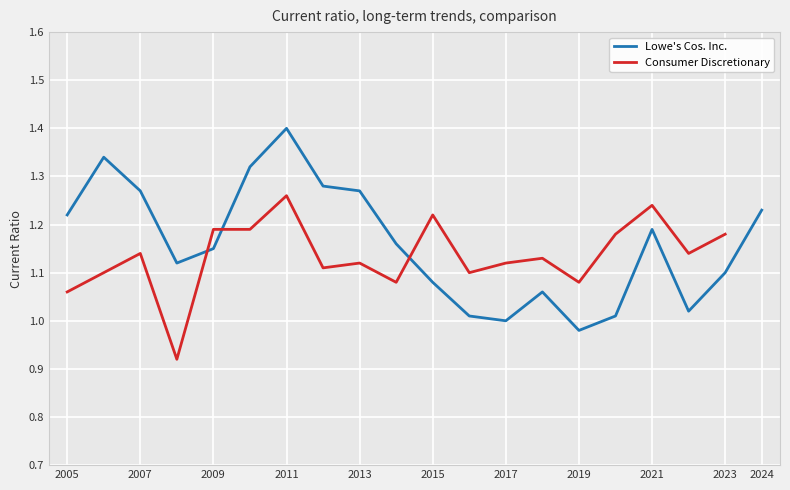

Which series has the largest total across all categories?

Lowe's Cos. Inc.